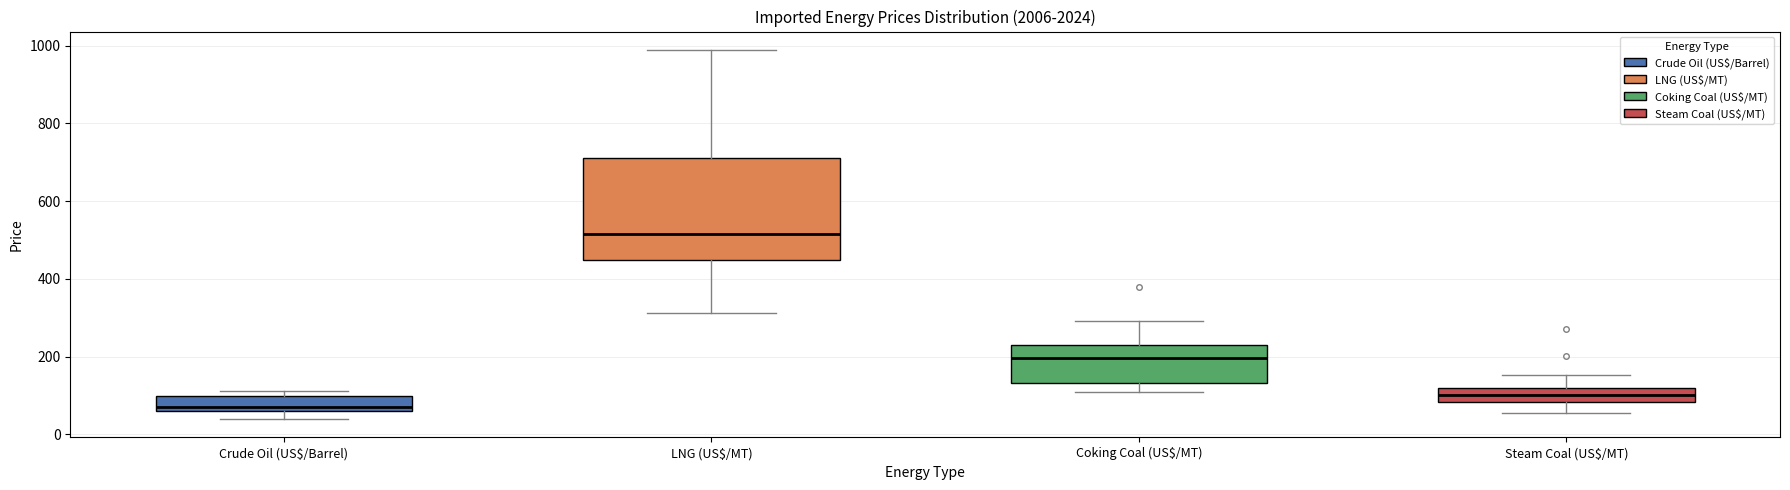

Reading left to right, read every box against the y-axis: the position of its median line, the range the box covers, and the ends of its whiskers. The values are not printed on the chart, so give them approximately, as read against the axis.

Crude Oil (US$/Barrel): median 80, box 60 to 100, whiskers 40 to 120
LNG (US$/MT): median 520, box 440 to 720, whiskers 320 to 980
Coking Coal (US$/MT): median 200, box 140 to 220, whiskers 100 to 300
Steam Coal (US$/MT): median 100, box 80 to 120, whiskers 60 to 160